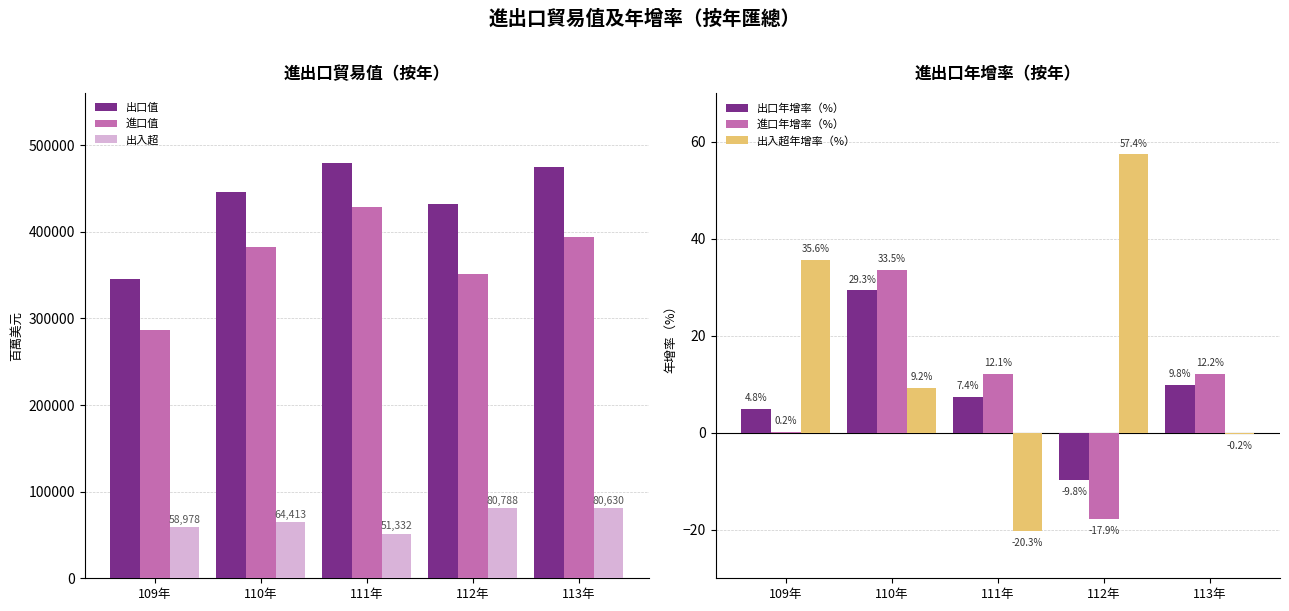

Rank the series at 110年 from lowest to highest value.

出入超年增率（%）, 出口年增率（%）, 進口年增率（%）, 出入超, 進口值, 出口值